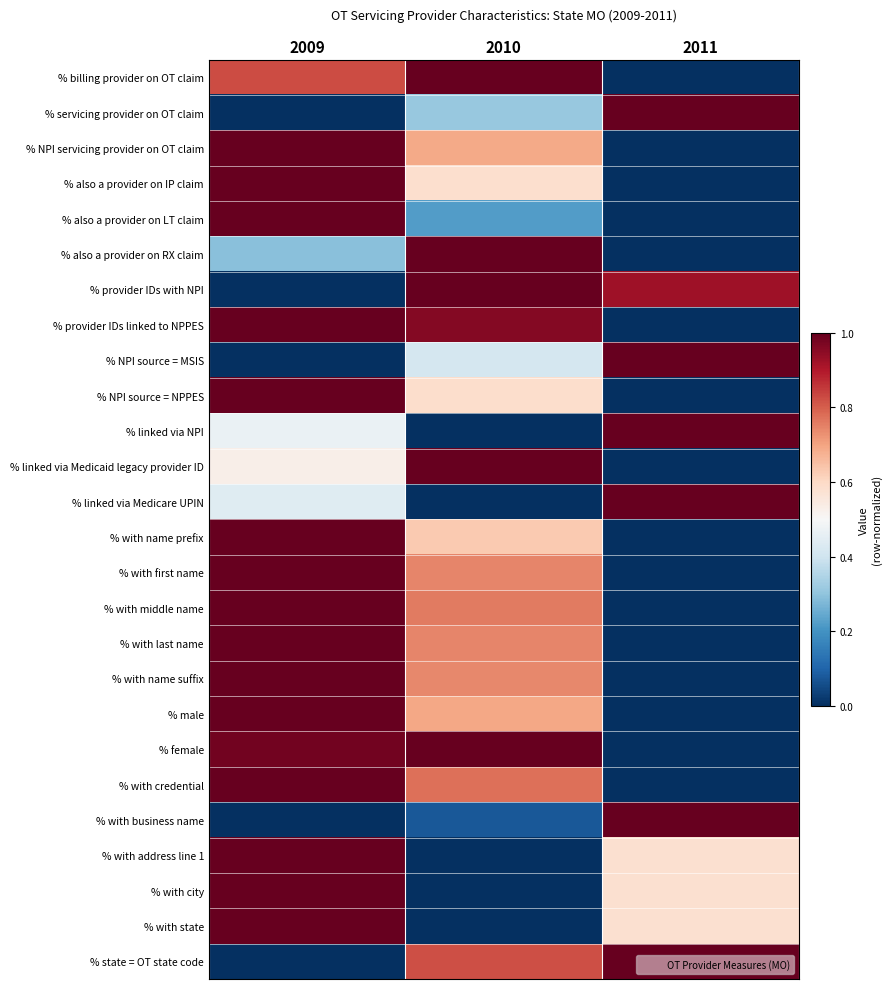

Reading left to right, extract all data points from this chart.

% billing provider on OT claim: 2009=0.8	2010=1.0	2011=0.0
% servicing provider on OT claim: 2009=0.0	2010=0.3	2011=1.0
% NPI servicing provider on OT claim: 2009=1.0	2010=0.7	2011=0.0
% also a provider on IP claim: 2009=1.0	2010=0.6	2011=0.0
% also a provider on LT claim: 2009=1.0	2010=0.2	2011=0.0
% also a provider on RX claim: 2009=0.3	2010=1.0	2011=0.0
% provider IDs with NPI: 2009=0.0	2010=1.0	2011=0.9
% provider IDs linked to NPPES: 2009=1.0	2010=1.0	2011=0.0
% NPI source = MSIS: 2009=0.0	2010=0.4	2011=1.0
% NPI source = NPPES: 2009=1.0	2010=0.6	2011=0.0
% linked via NPI: 2009=0.5	2010=0.0	2011=1.0
% linked via Medicaid legacy provider ID: 2009=0.5	2010=1.0	2011=0.0
% linked via Medicare UPIN: 2009=0.4	2010=0.0	2011=1.0
% with name prefix: 2009=1.0	2010=0.6	2011=0.0
% with first name: 2009=1.0	2010=0.7	2011=0.0
% with middle name: 2009=1.0	2010=0.8	2011=0.0
% with last name: 2009=1.0	2010=0.7	2011=0.0
% with name suffix: 2009=1.0	2010=0.7	2011=0.0
% male: 2009=1.0	2010=0.7	2011=0.0
% female: 2009=1.0	2010=1.0	2011=0.0
% with credential: 2009=1.0	2010=0.8	2011=0.0
% with business name: 2009=0.0	2010=0.1	2011=1.0
% with address line 1: 2009=1.0	2010=0.0	2011=0.6
% with city: 2009=1.0	2010=0.0	2011=0.6
% with state: 2009=1.0	2010=0.0	2011=0.6
% state = OT state code: 2009=0.0	2010=0.8	2011=1.0